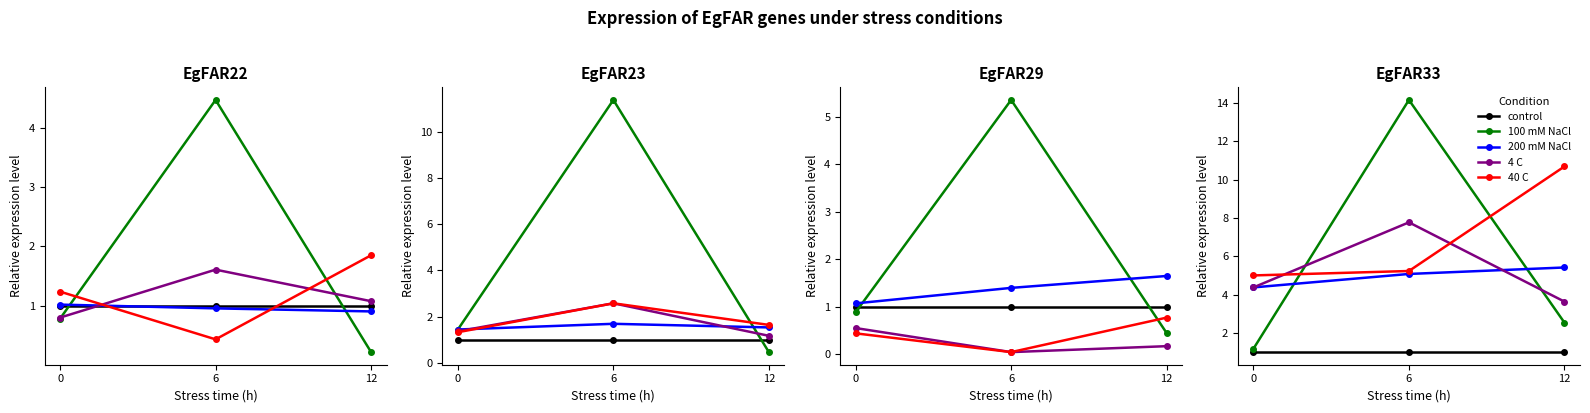

At which category is the sum across all series the highest?

6